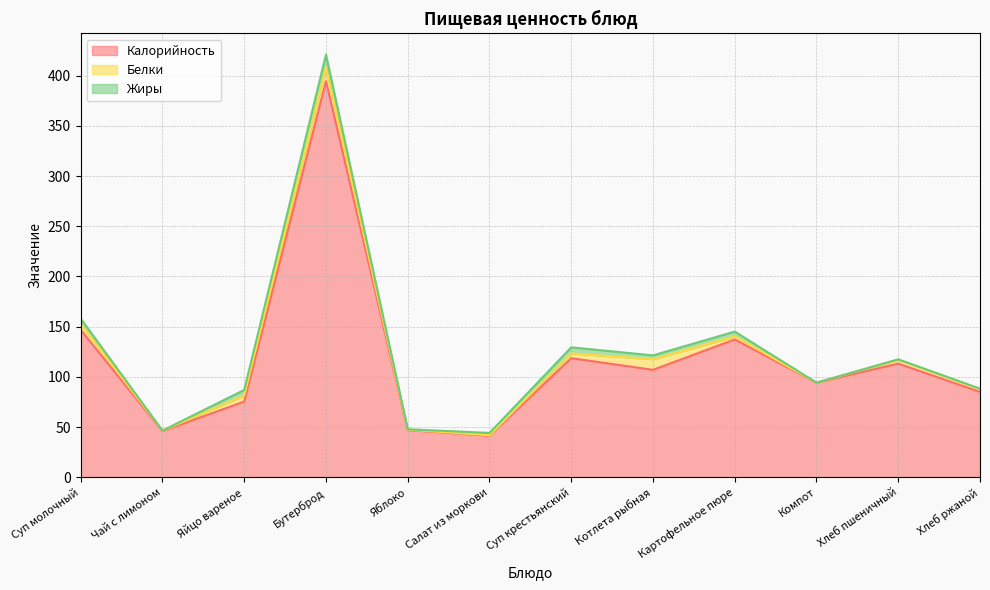

Reading left to right, transcribe all the data shown in this chart.

Калорийность: 146.8	46.0	75.4	394.6	47.0	41.4	118.6	107.0	137.2	94.2	113.2	85.0
Белки: 5.8	0.4	6.1	13.8	0.4	0.5	4.8	10.6	3.1	0.0	3.8	2.8
Жиры: 5.5	0.0	5.5	12.6	0.4	2.3	6.0	3.8	4.8	0.0	0.5	0.5